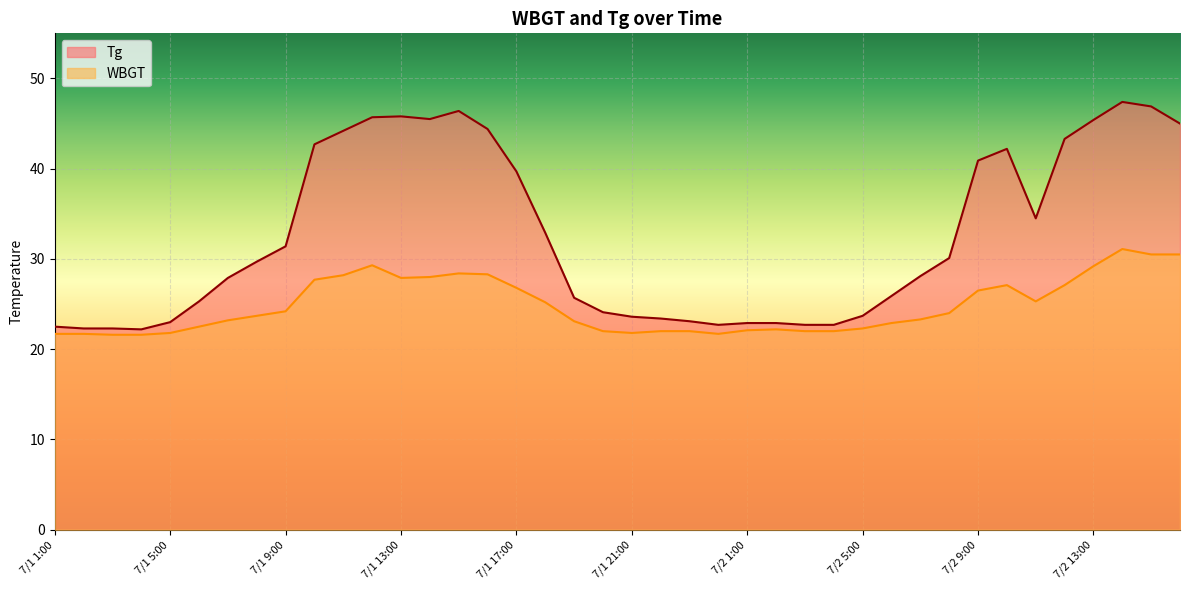

What is the difference between the Tg values at 7/2 10:00 and 7/2 15:00?

4.7